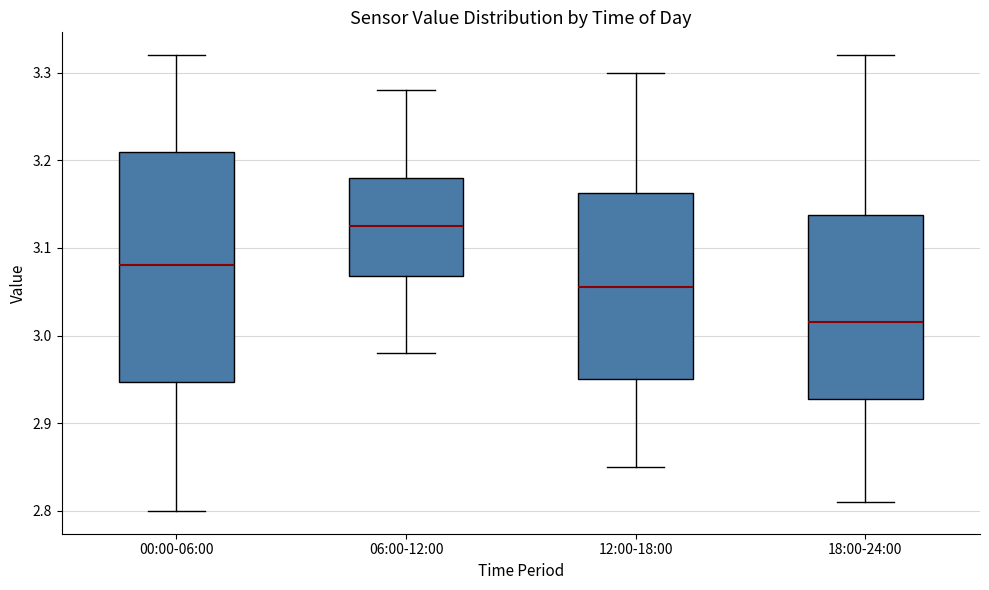

Reading left to right, transcribe this box plot: for each box, give where its median line is, the range the box spans, and where its two whiskers end, as read against the y-axis. The values are not printed on the chart, so give them approximately, as read against the axis.

00:00-06:00: median 3.08, box 2.95 to 3.21, whiskers 2.80 to 3.32
06:00-12:00: median 3.13, box 3.07 to 3.18, whiskers 2.98 to 3.28
12:00-18:00: median 3.06, box 2.95 to 3.16, whiskers 2.85 to 3.30
18:00-24:00: median 3.02, box 2.93 to 3.14, whiskers 2.81 to 3.32